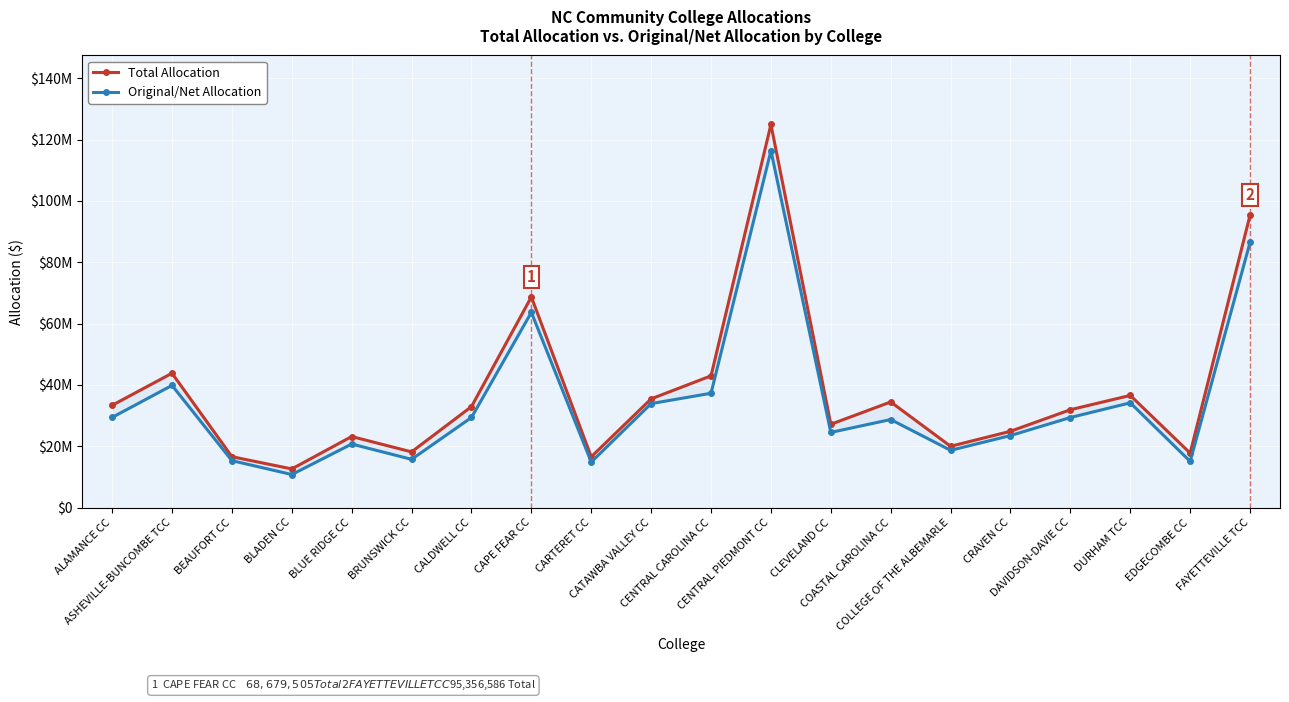

The Total Allocation series shows 22082707 at BLADEN CC. True or false?

False